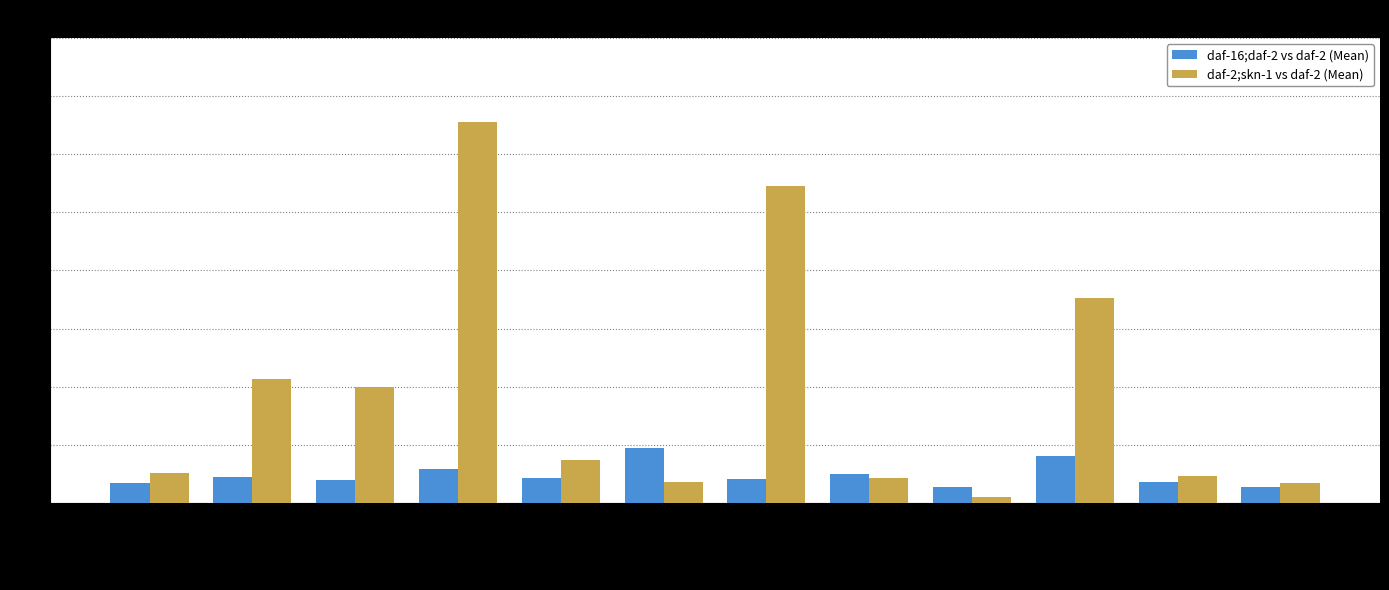

The value of daf-16;daf-2 vs daf-2 (Mean) at ctsa-1 is 0.7. True or false?

False